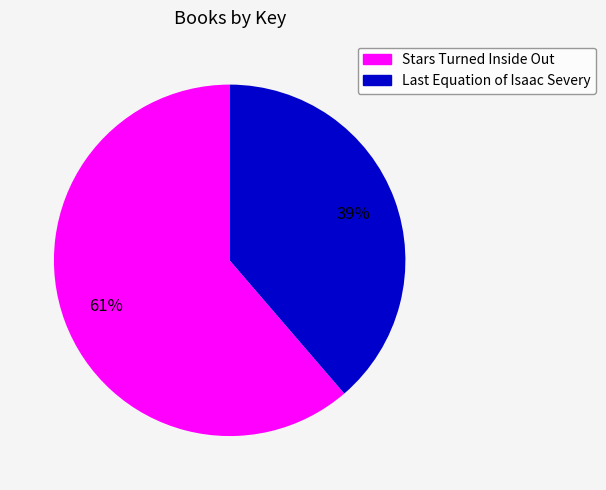

Does any single category account for the majority?

Yes